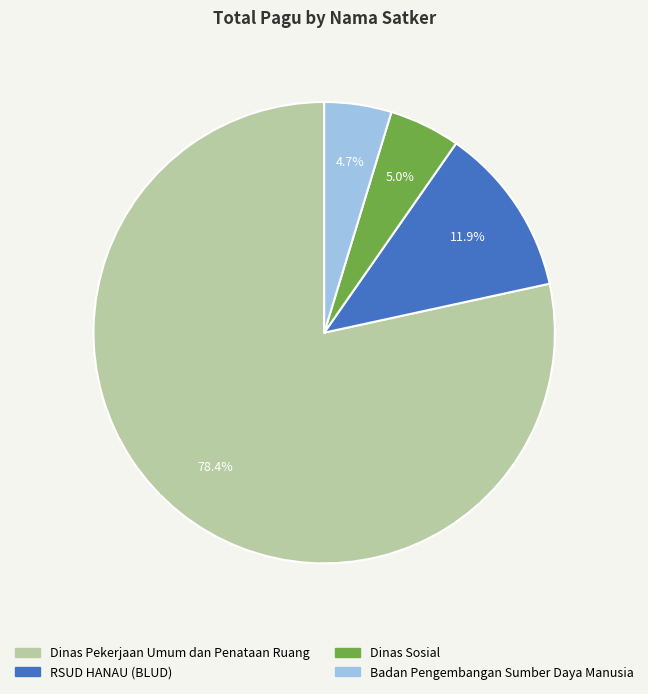

To the nearest percent, what is the average slice percentage?

25%